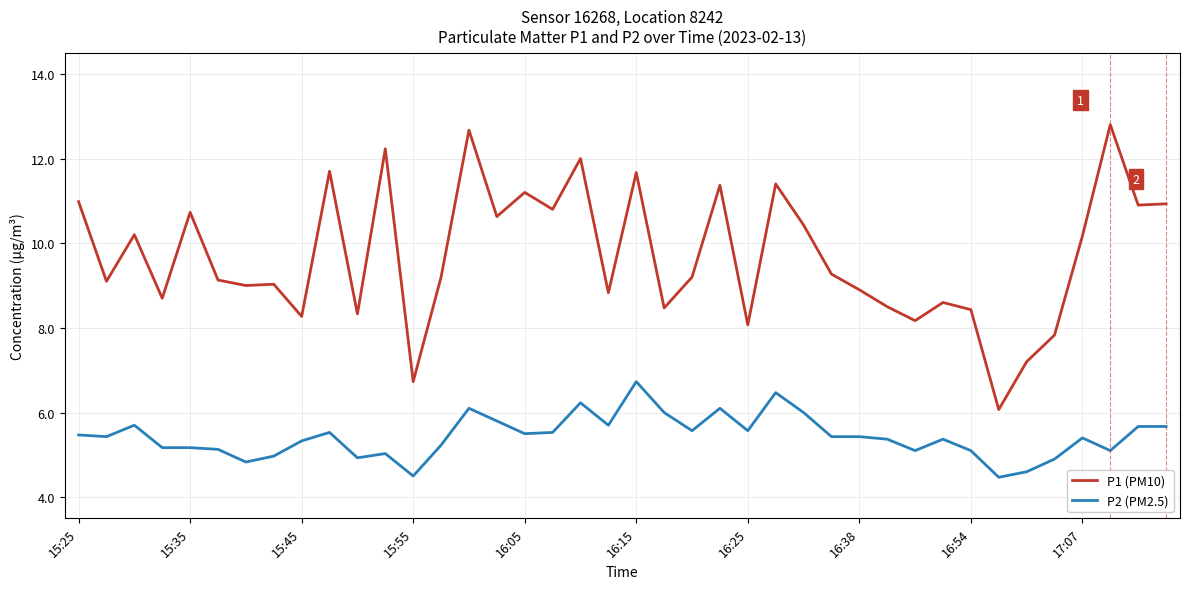

True or false: P2 (PM2.5) and P1 (PM10) intersect in this chart.

False